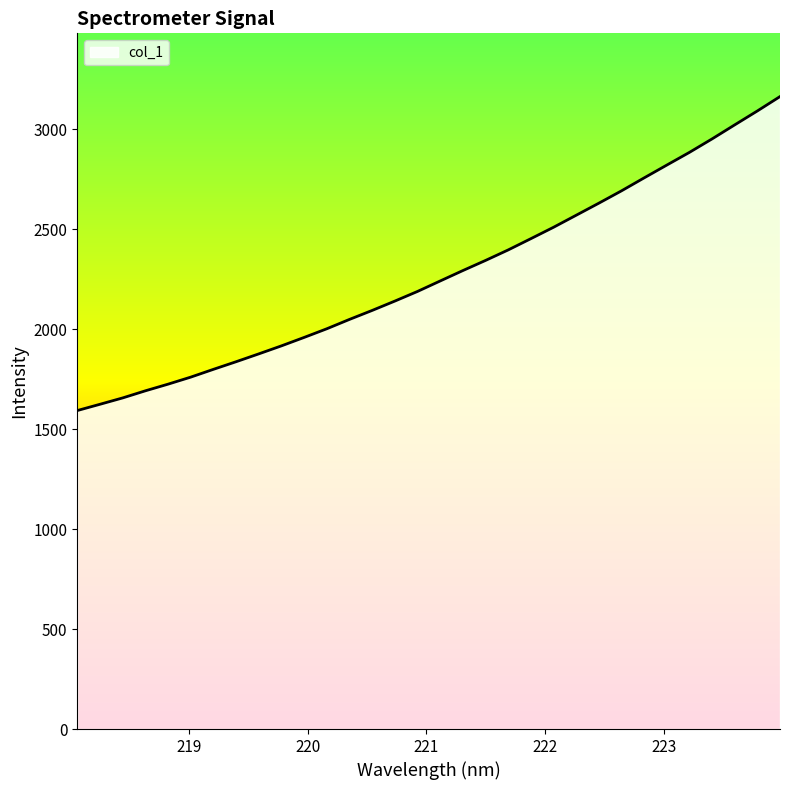

What is the maximum value shown in the chart?

3162.6